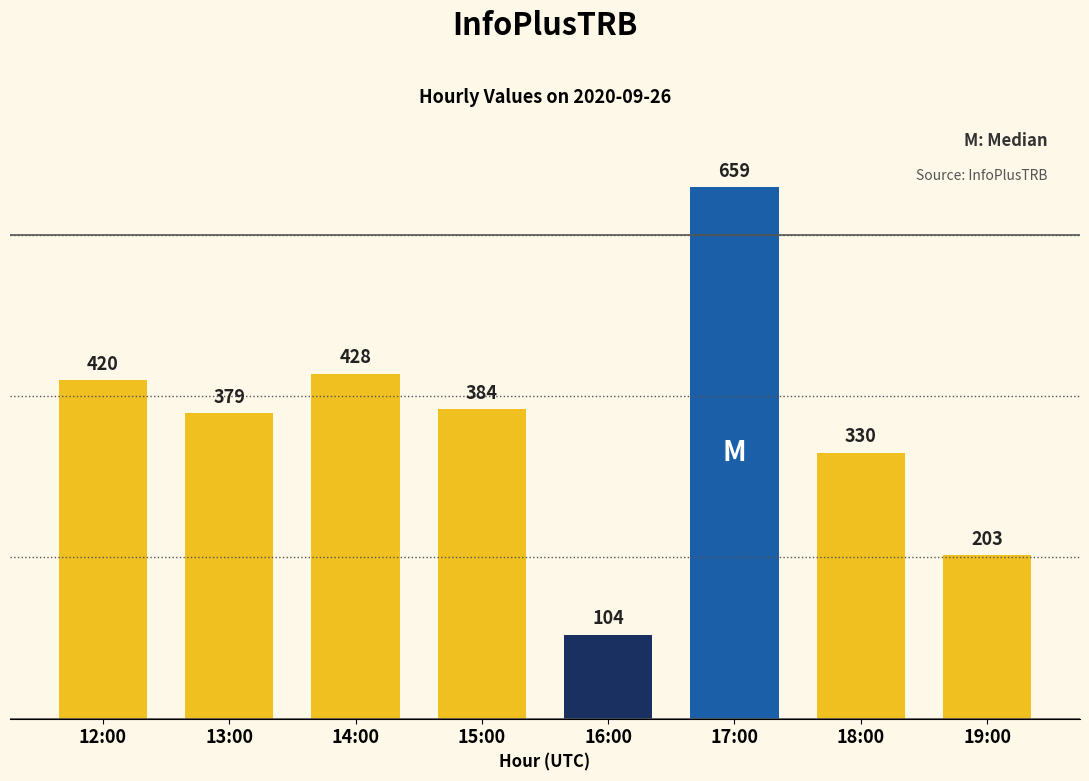

What is the smallest value displayed?

104